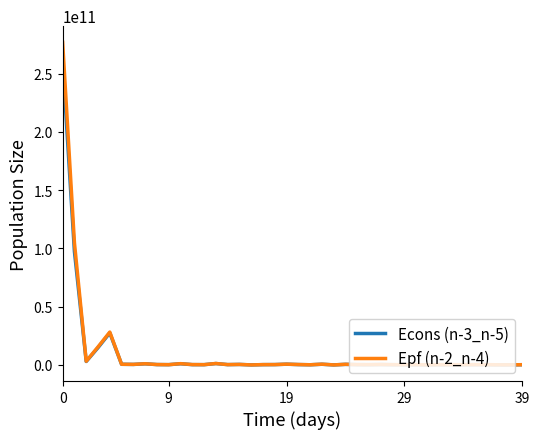

Which series has the largest range (max minus min)?

Epf (n-2_n-4)